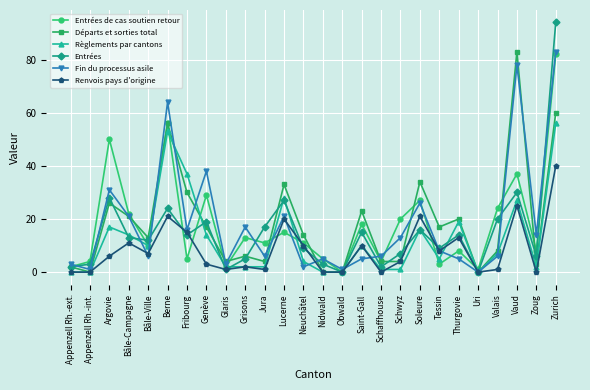

True or false: Entrées has more than 0 points higher than both neighbors.

True